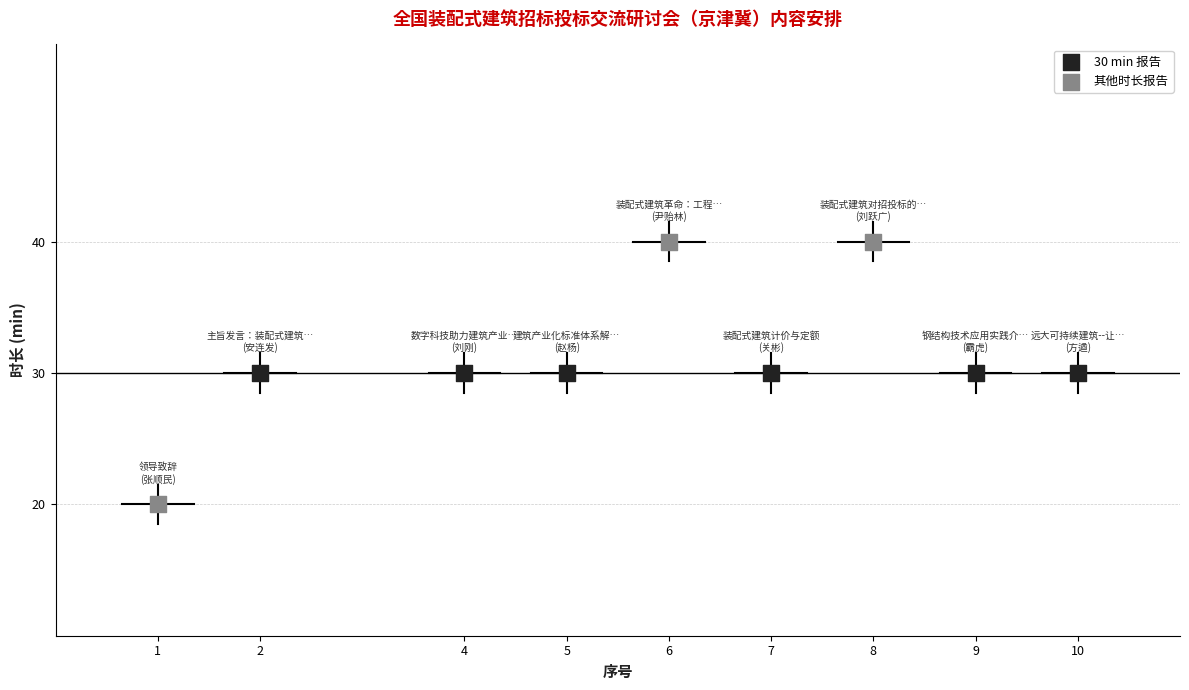

Which series reaches the minimum Y coordinate?

其他时长报告